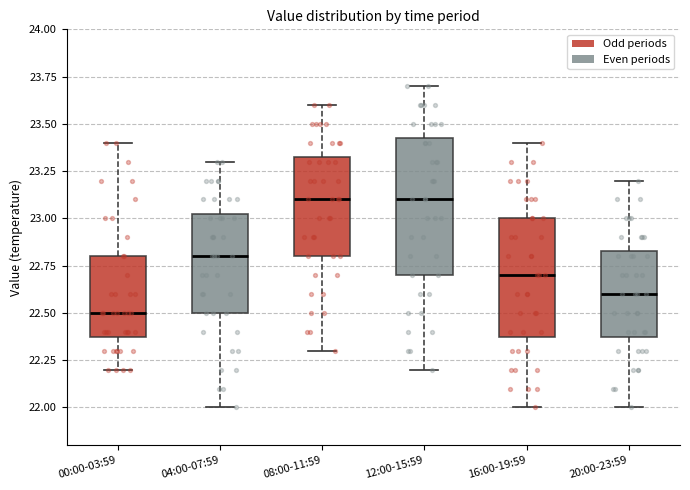

Reading left to right, read every box against the y-axis: the position of its median line, the range the box covers, and the ends of its whiskers. The values are not printed on the chart, so give them approximately, as read against the axis.

00:00-03:59: median 22.50, box 22.40 to 22.80, whiskers 22.20 to 23.40
04:00-07:59: median 22.80, box 22.50 to 23.05, whiskers 22.00 to 23.30
08:00-11:59: median 23.10, box 22.80 to 23.35, whiskers 22.30 to 23.60
12:00-15:59: median 23.10, box 22.70 to 23.45, whiskers 22.20 to 23.70
16:00-19:59: median 22.70, box 22.40 to 23.00, whiskers 22.00 to 23.40
20:00-23:59: median 22.60, box 22.40 to 22.85, whiskers 22.00 to 23.20